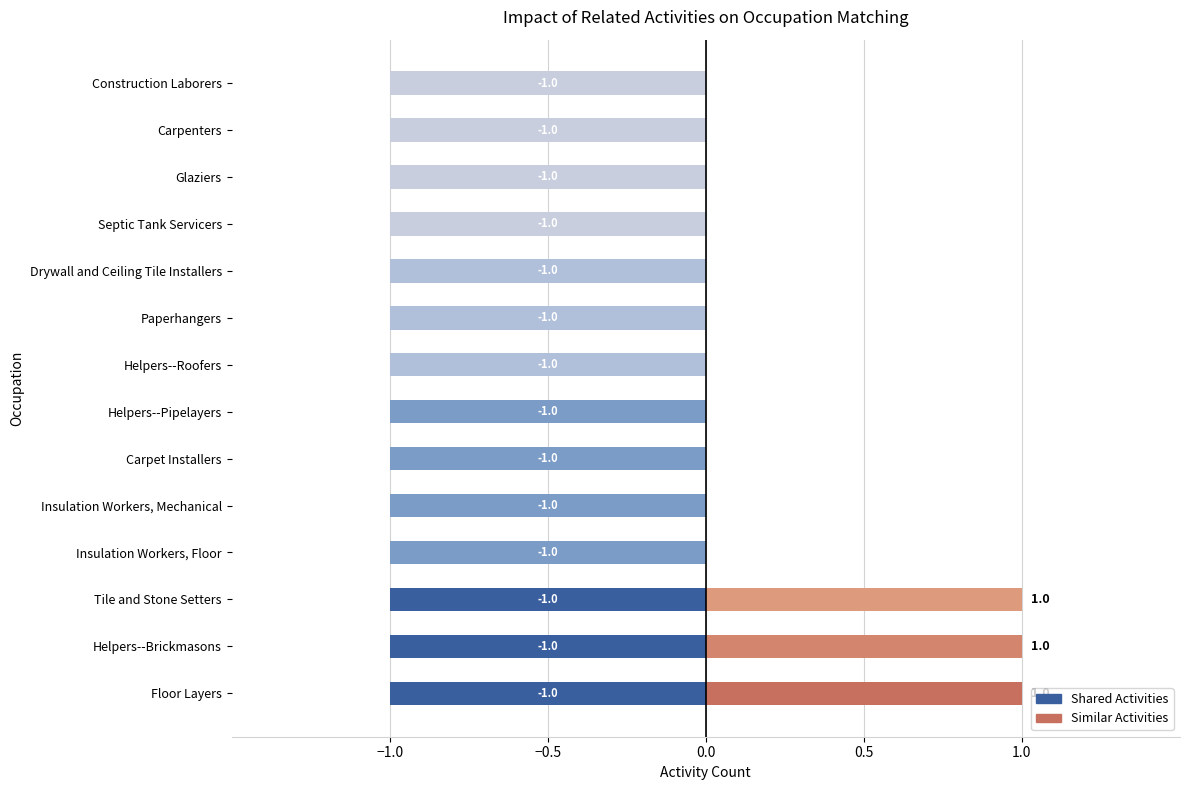

Which series has the largest range (max minus min)?

Similar Activities